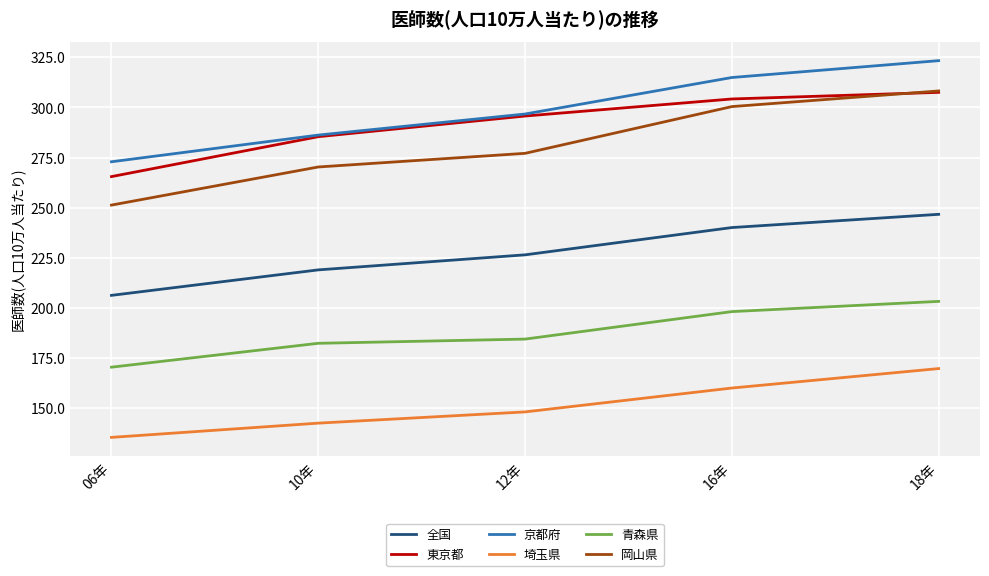

True or false: 京都府 has more than 0 interior local peaks.

False